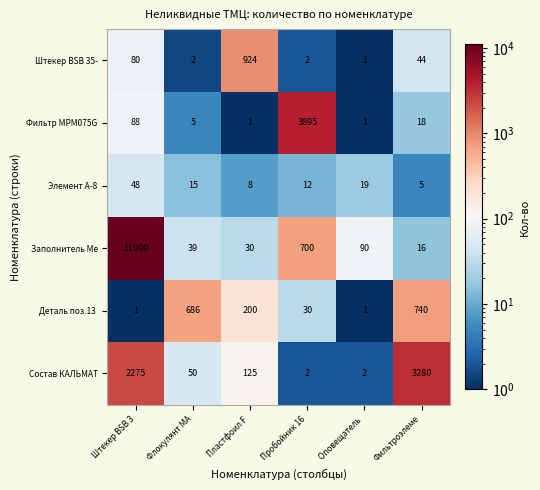

What is the highest value of the Штекер BSB 35- series?

924